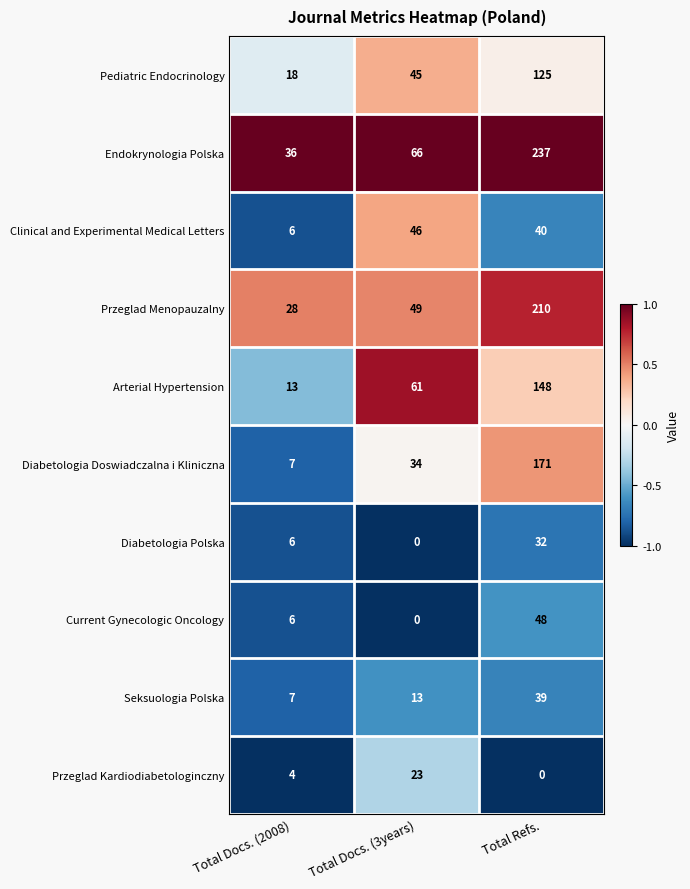

Reading left to right, extract all data points from this chart.

Pediatric Endocrinology: 18	45	125
Endokrynologia Polska: 36	66	237
Clinical and Experimental Medical Letters: 6	46	40
Przeglad Menopauzalny: 28	49	210
Arterial Hypertension: 13	61	148
Diabetologia Doswiadczalna i Kliniczna: 7	34	171
Diabetologia Polska: 6	0	32
Current Gynecologic Oncology: 6	0	48
Seksuologia Polska: 7	13	39
Przeglad Kardiodiabetologinczny: 4	23	0